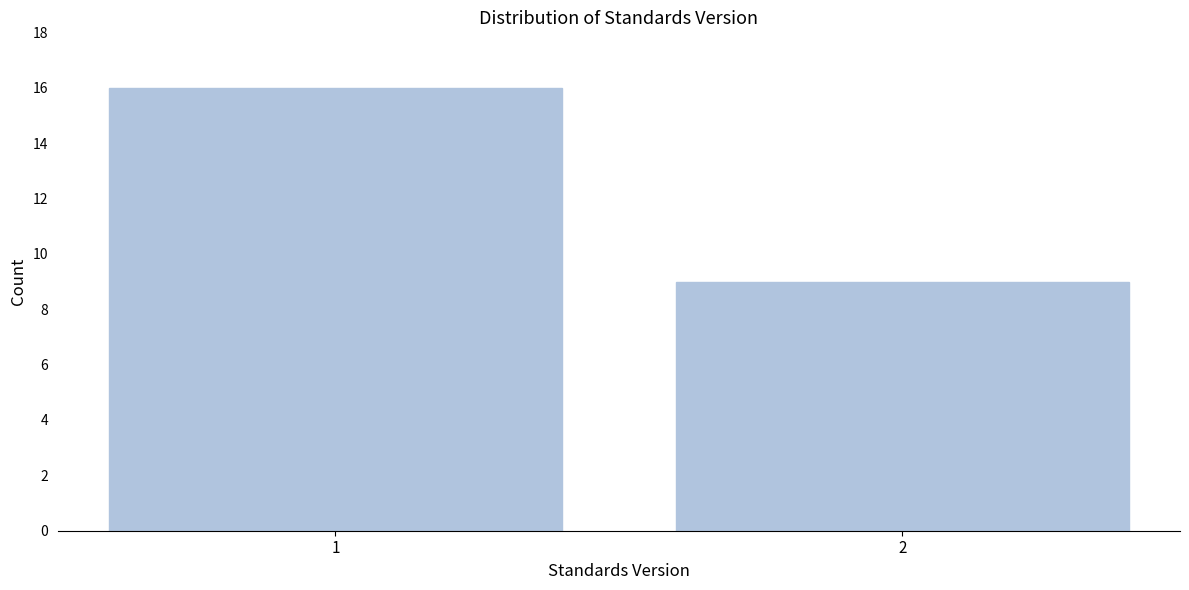

Reading right to left, list all the values displayed in this chart.

2=9	1=16